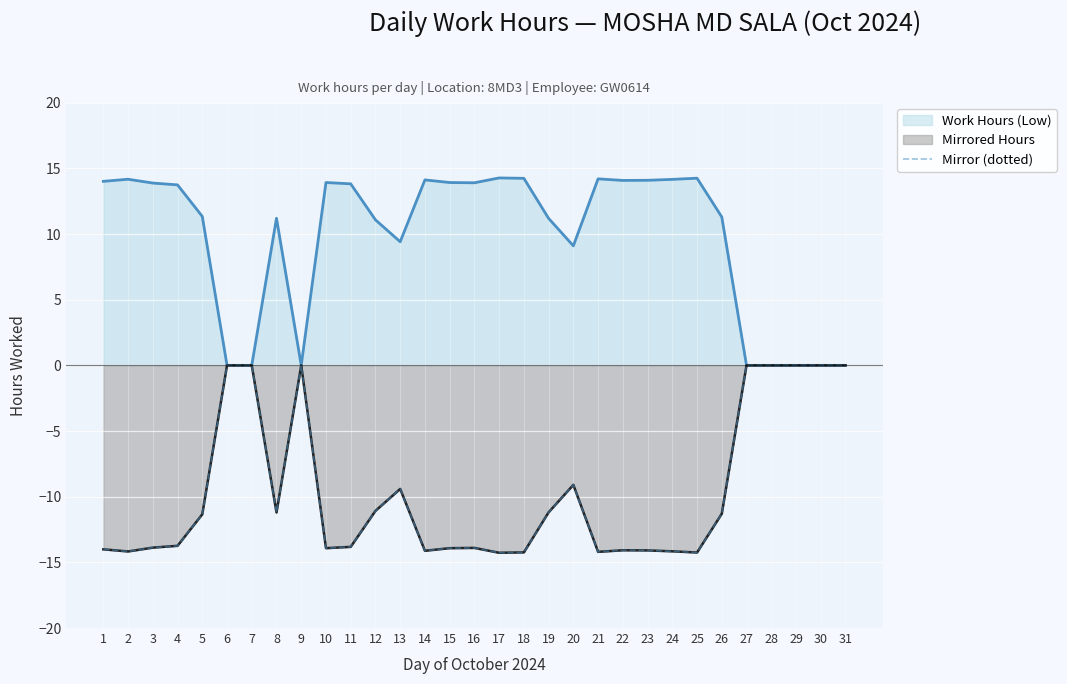

At which category does the data reach its first local peak?

9